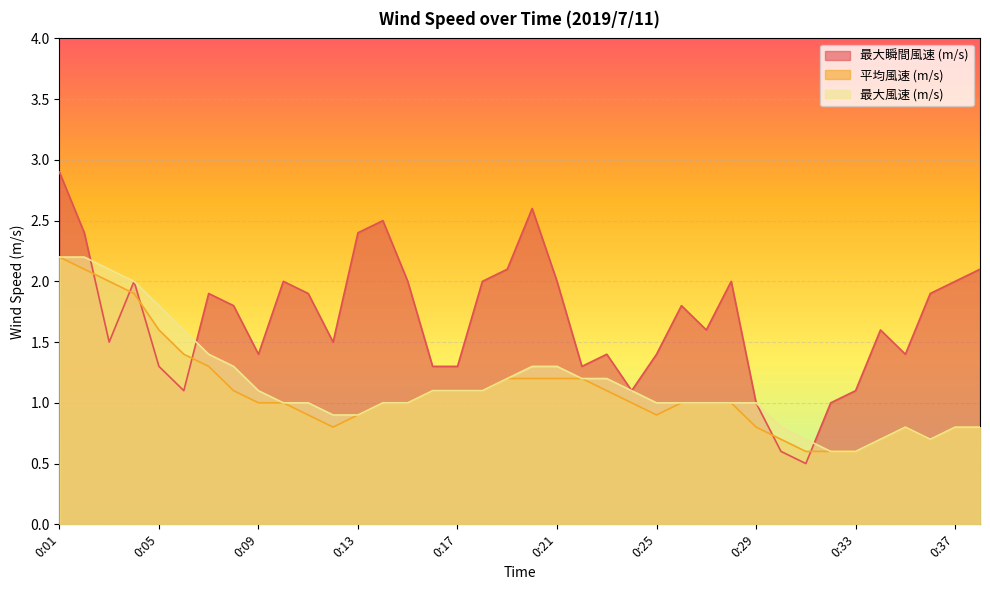

Where is 最大風速 (m/s) nearest to the value 1?

0:10